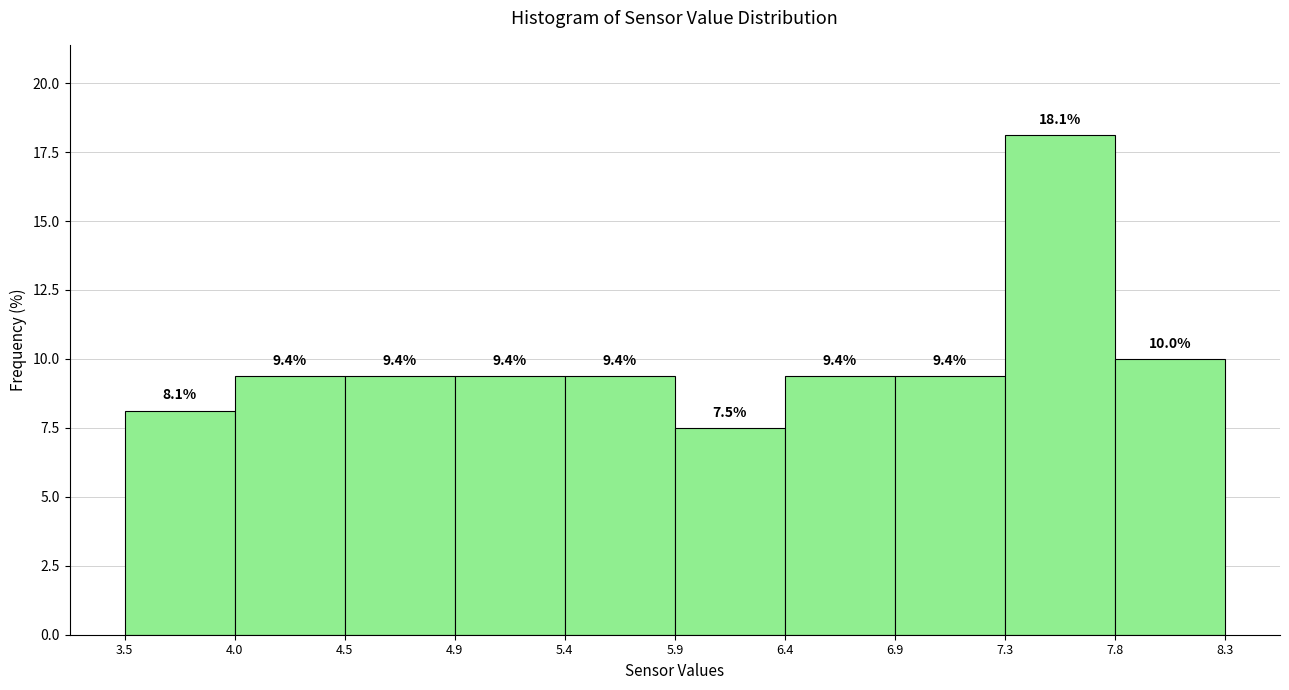

Reading left to right, transcribe this chart: for each bar, give the range it covers on the x-axis and its height.

3.5 to 4.0: 8.1
4.0 to 4.5: 9.4
4.5 to 4.9: 9.4
4.9 to 5.4: 9.4
5.4 to 5.9: 9.4
5.9 to 6.4: 7.5
6.4 to 6.9: 9.4
6.9 to 7.3: 9.4
7.3 to 7.8: 18.1
7.8 to 8.3: 10.0